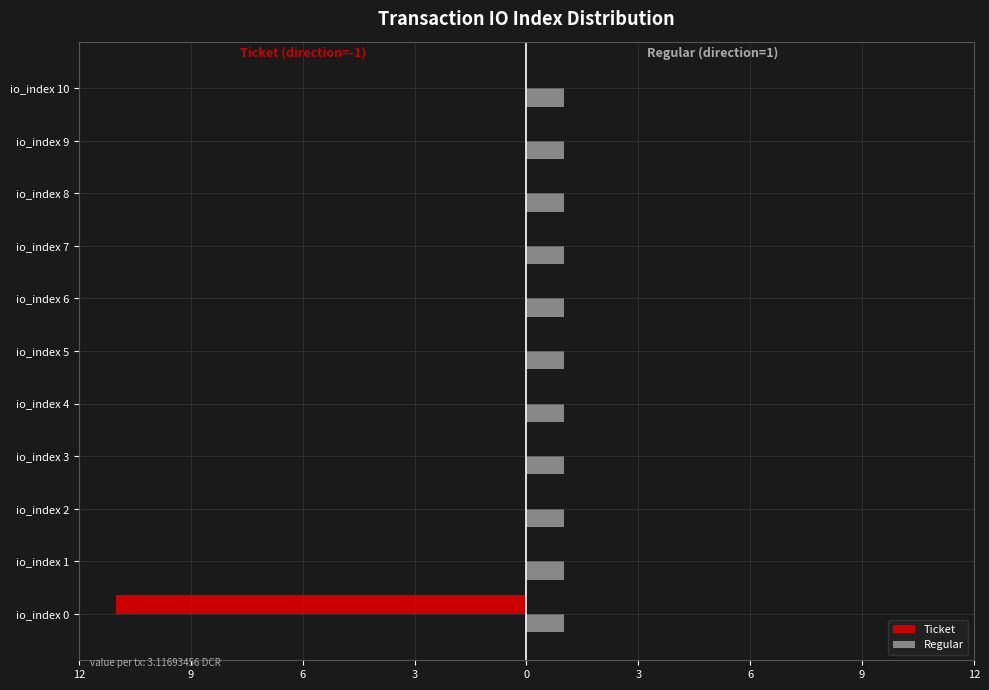

What are all the series names shown in the legend?

Ticket, Regular